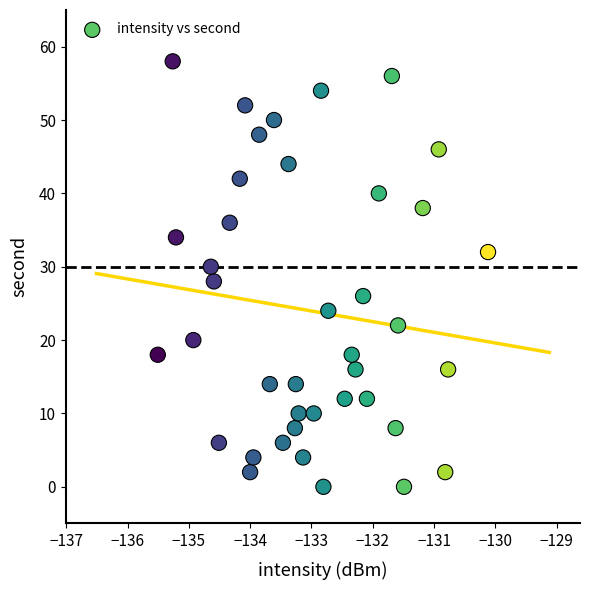

What is the range of Y values (max minus min)?

58